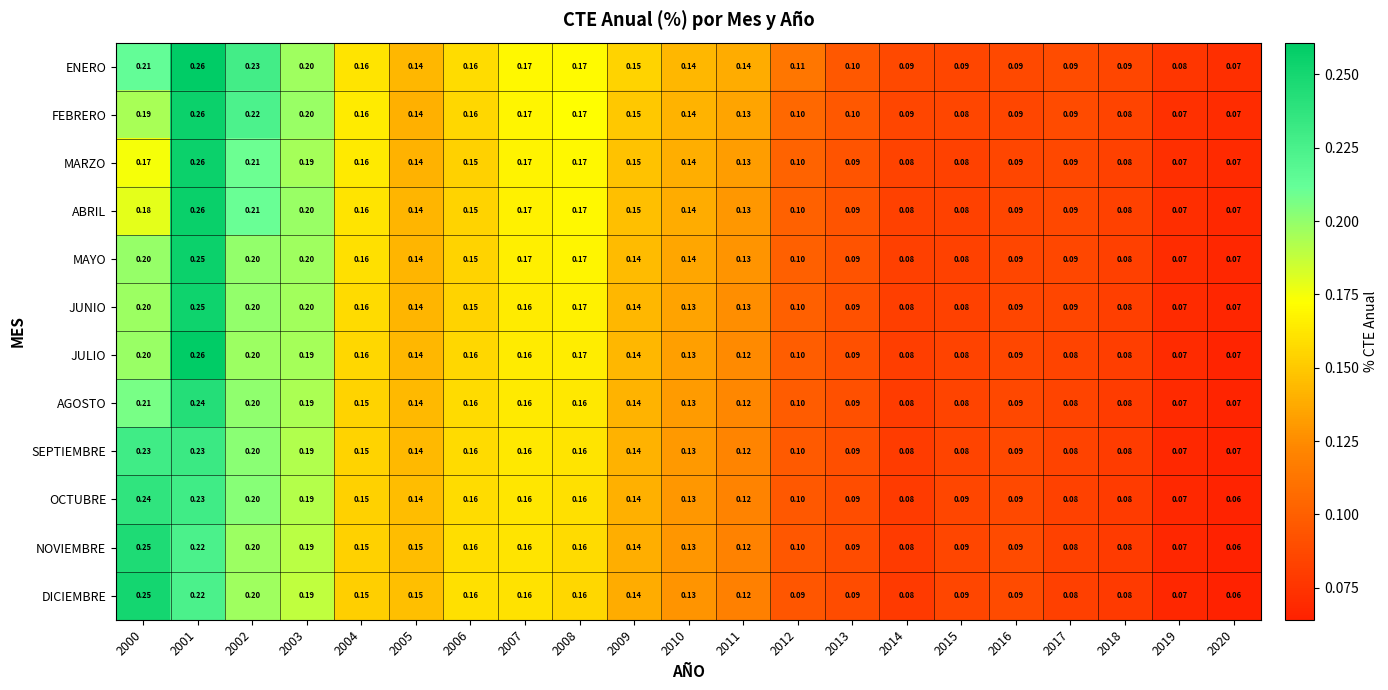

Which series has the largest total across all categories?

ENERO